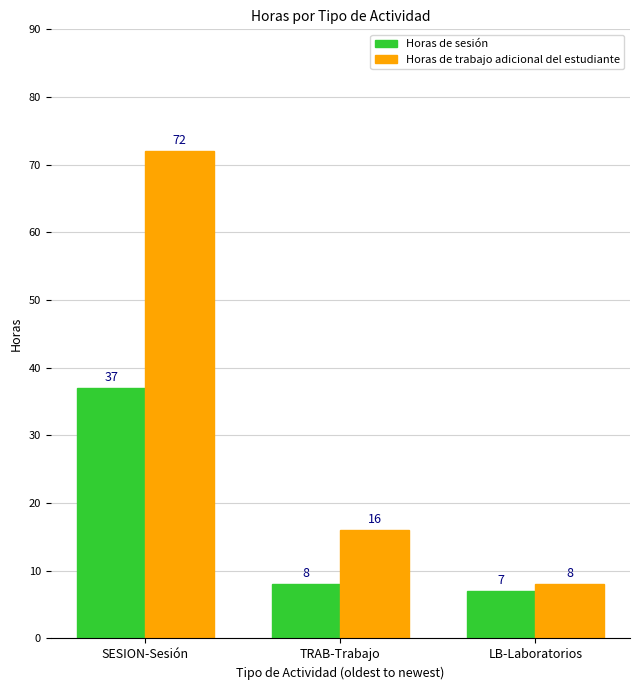

Reading right to left, what are all the values shown in this chart?

Horas de sesión: 7	8	37
Horas de trabajo adicional del estudiante: 8	16	72